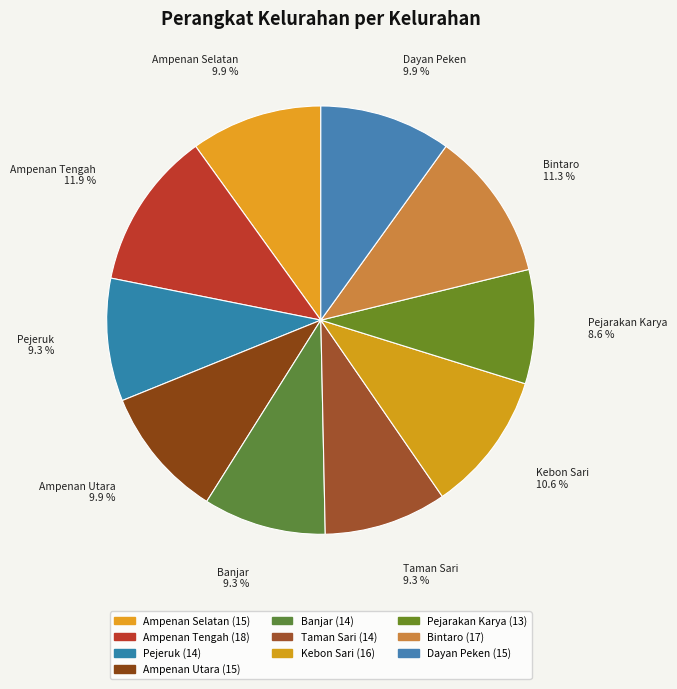

To the nearest percent, what is the average slice percentage?

10%